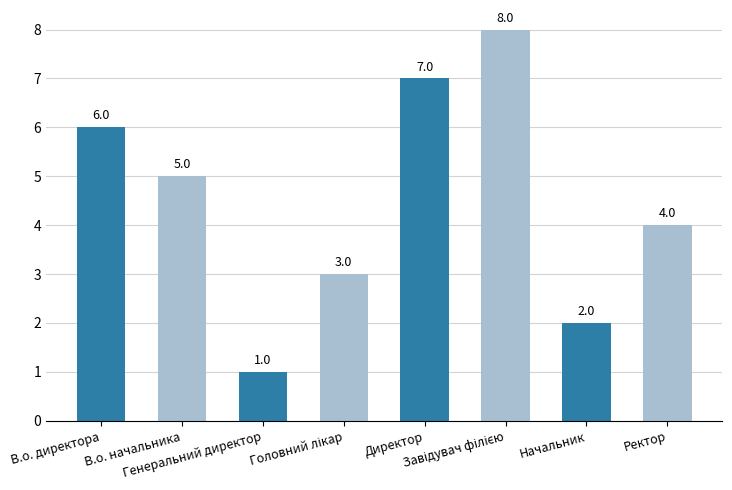

True or false: the data shows 5 at В.о. начальника.

True